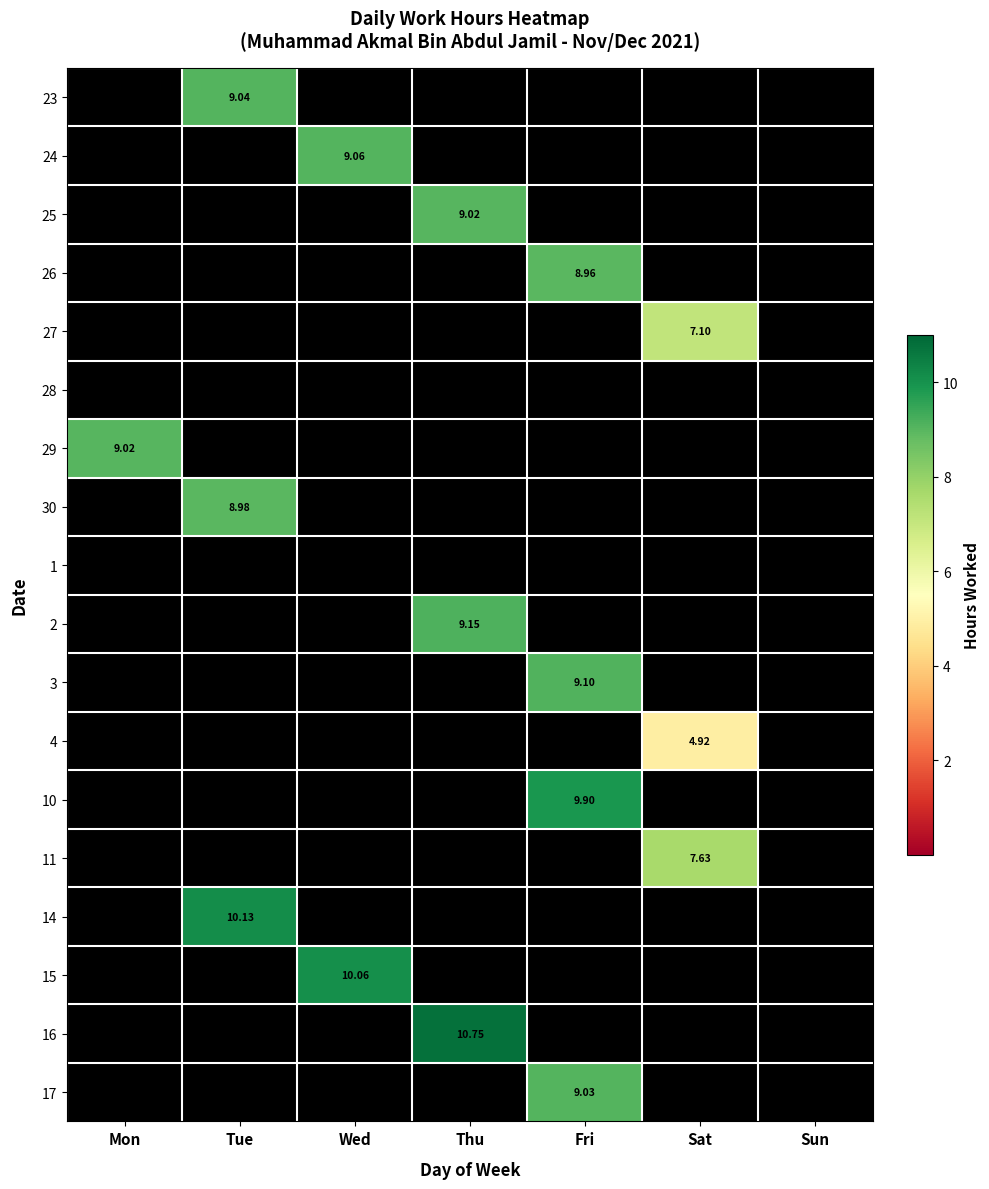

How many series are shown in this chart?

18